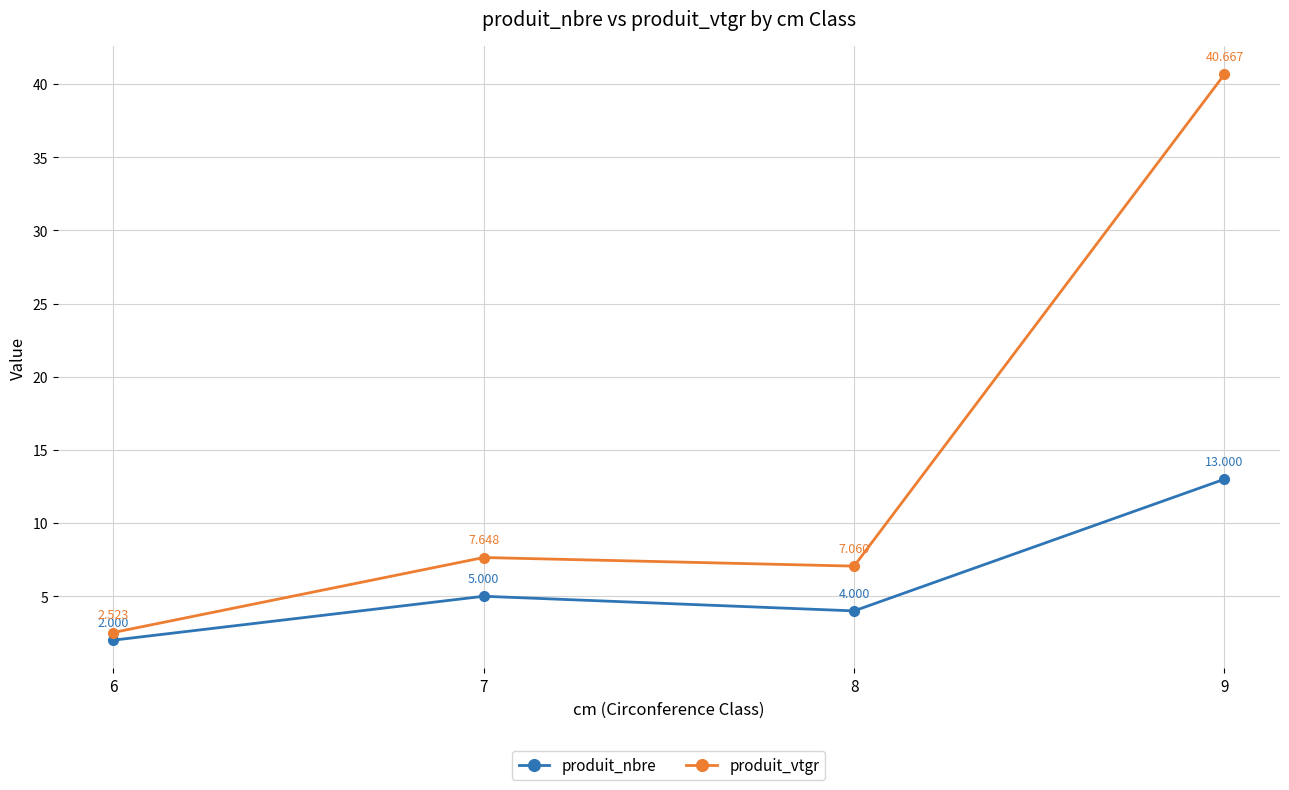

Which series has the widest spread of values?

produit_vtgr